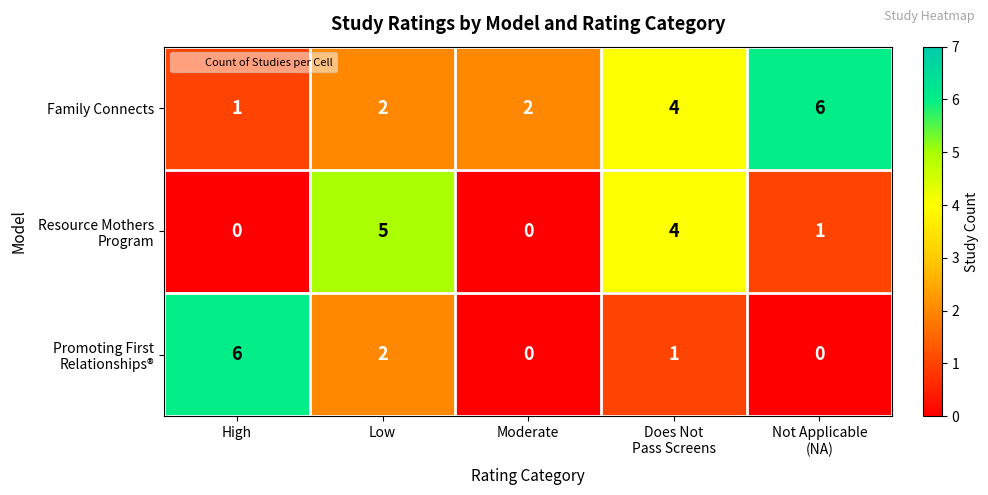

What is the greatest value displayed?

6